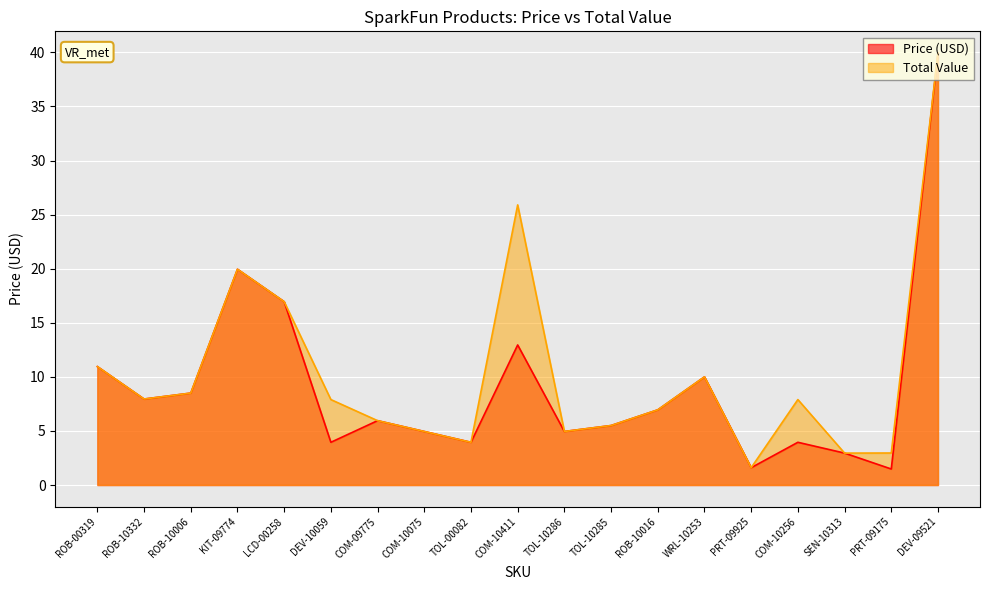

List the labels in order of Total Value value, smallest first.

PRT-09925, SEN-10313, PRT-09175, TOL-00082, COM-10075, TOL-10286, TOL-10285, COM-09775, ROB-10016, DEV-10059, COM-10256, ROB-10332, ROB-10006, WRL-10253, ROB-00319, LCD-00258, KIT-09774, COM-10411, DEV-09521